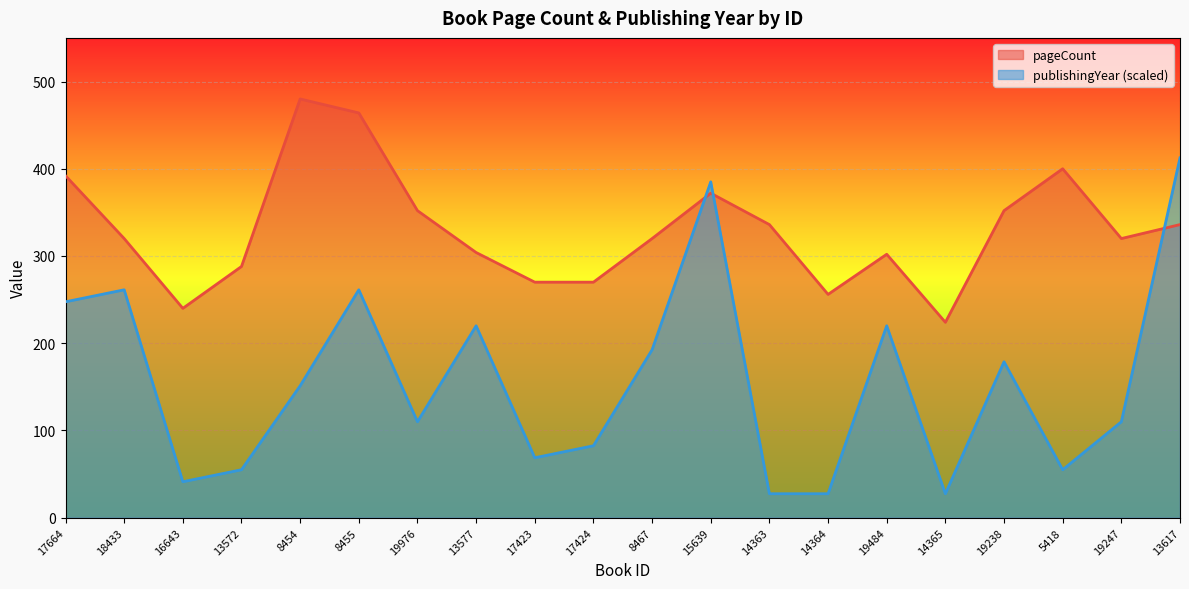

List the series in order of their overall mean, highest first.

pageCount, publishingYear (scaled)